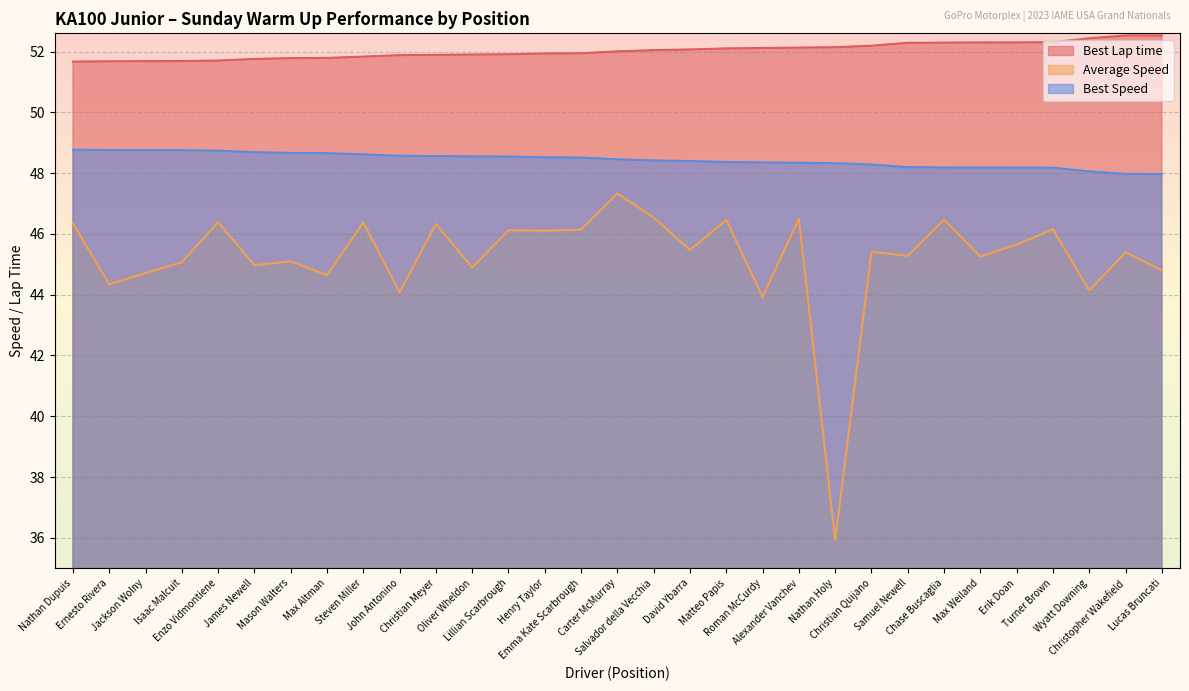

What position from the right is Matteo Papis?

13